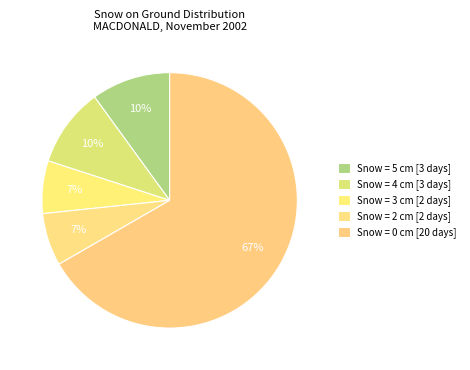

Count the number of slices in the pie.

5